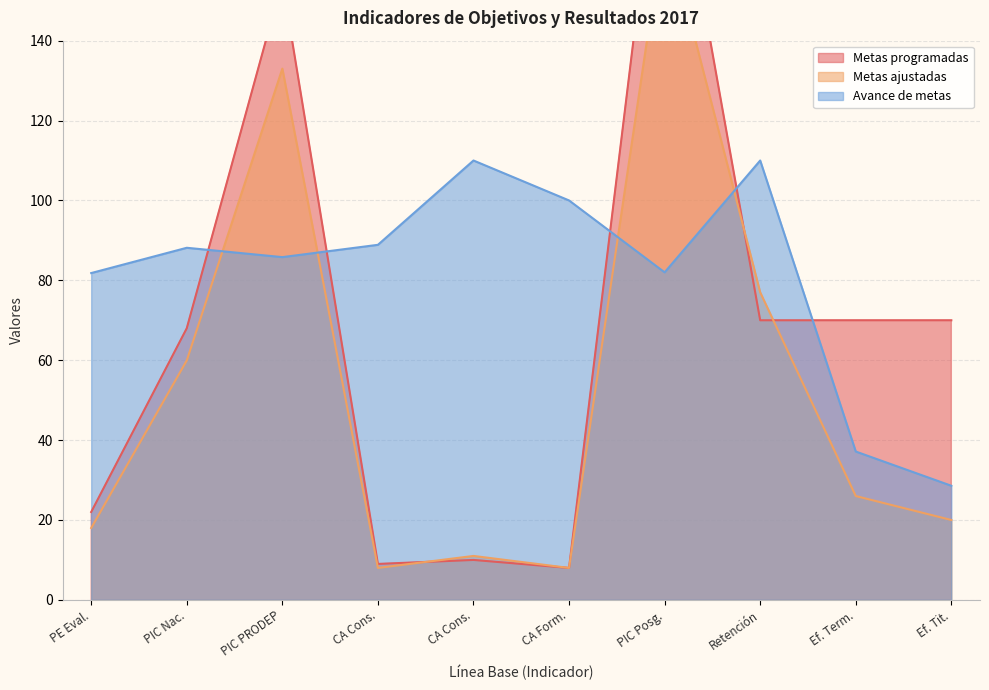

What is the difference between the Avance de metas values at CA Form. and PIC Nac.?

11.8